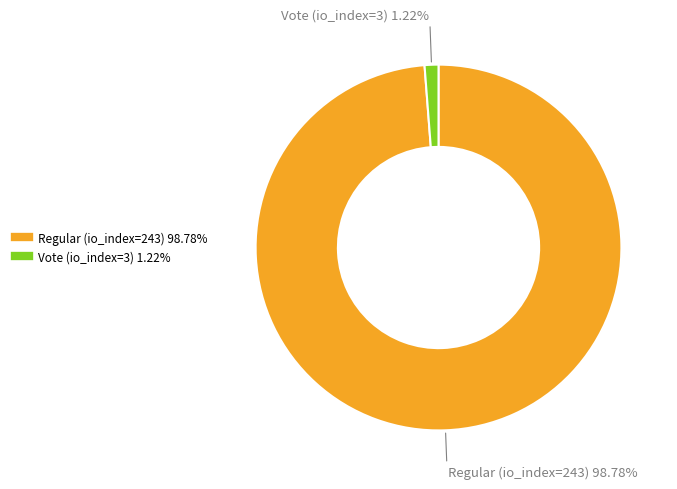

Which category has the smallest portion of the pie?

Vote (io_index=3)